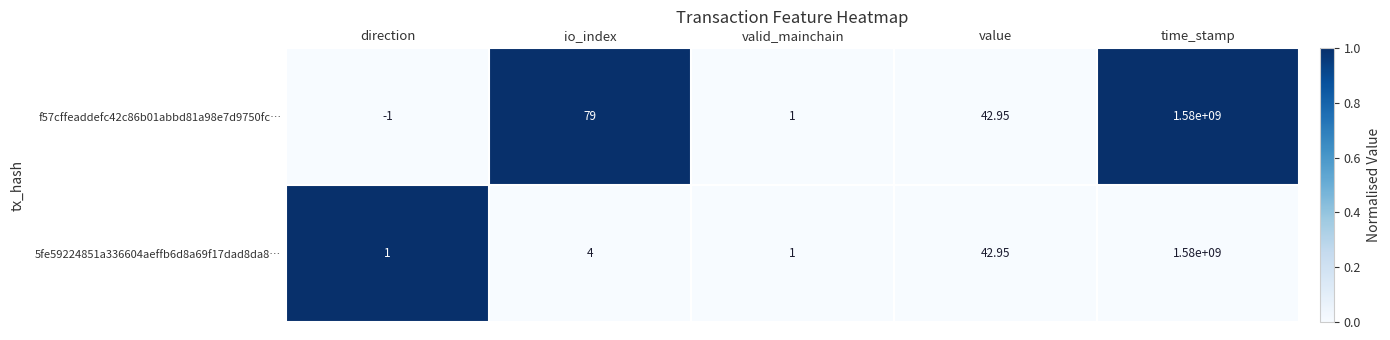

List the series in order of their overall mean, highest first.

f57cffeaddefc42c86b01abbd81a98e7d9750fc…, 5fe59224851a336604aeffb6d8a69f17dad8da8…